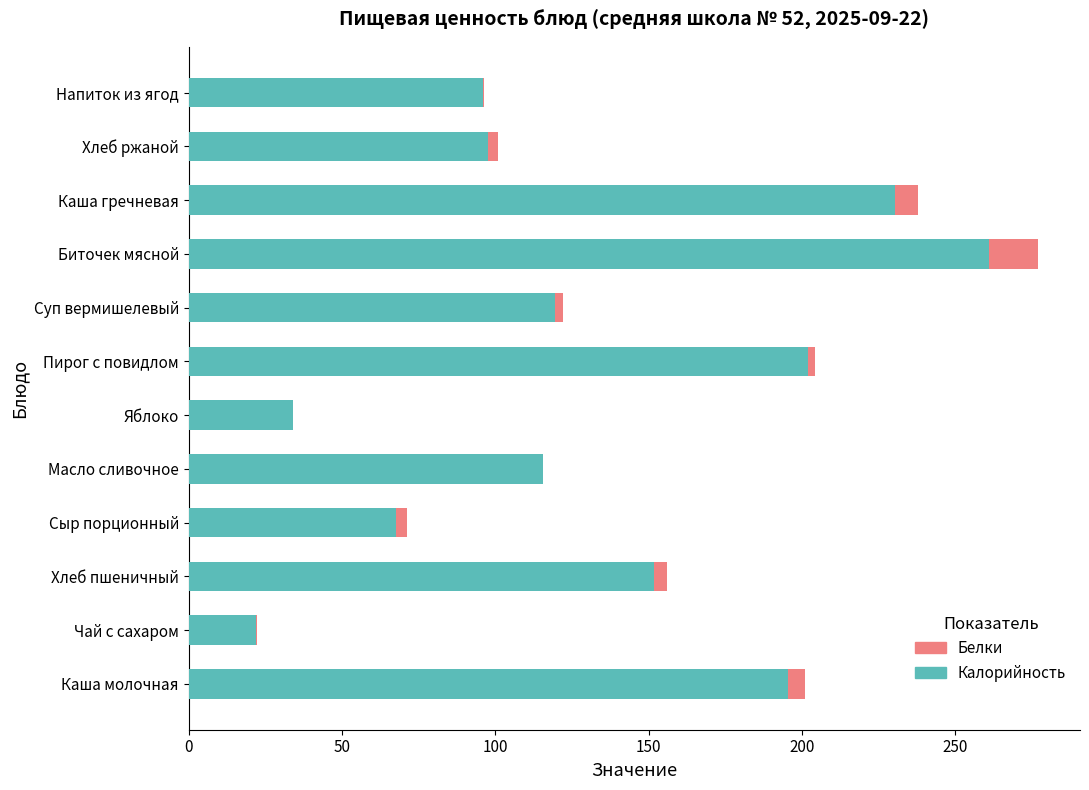

At which category is the sum across all series the highest?

Биточек мясной